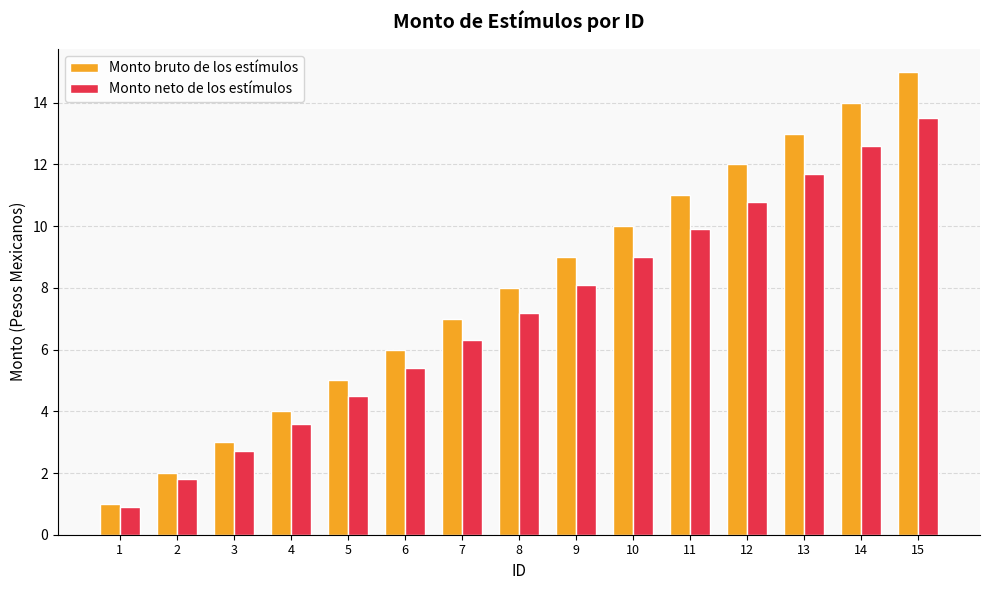

Reading left to right, extract all data points from this chart.

Monto bruto de los estímulos: 1=1.0	2=2.0	3=3.0	4=4.0	5=5.0	6=6.0	7=7.0	8=8.0	9=9.0	10=10.0	11=11.0	12=12.0	13=13.0	14=14.0	15=15.0
Monto neto de los estímulos: 1=0.9	2=1.8	3=2.7	4=3.6	5=4.5	6=5.4	7=6.3	8=7.2	9=8.1	10=9.0	11=9.9	12=10.8	13=11.7	14=12.6	15=13.5